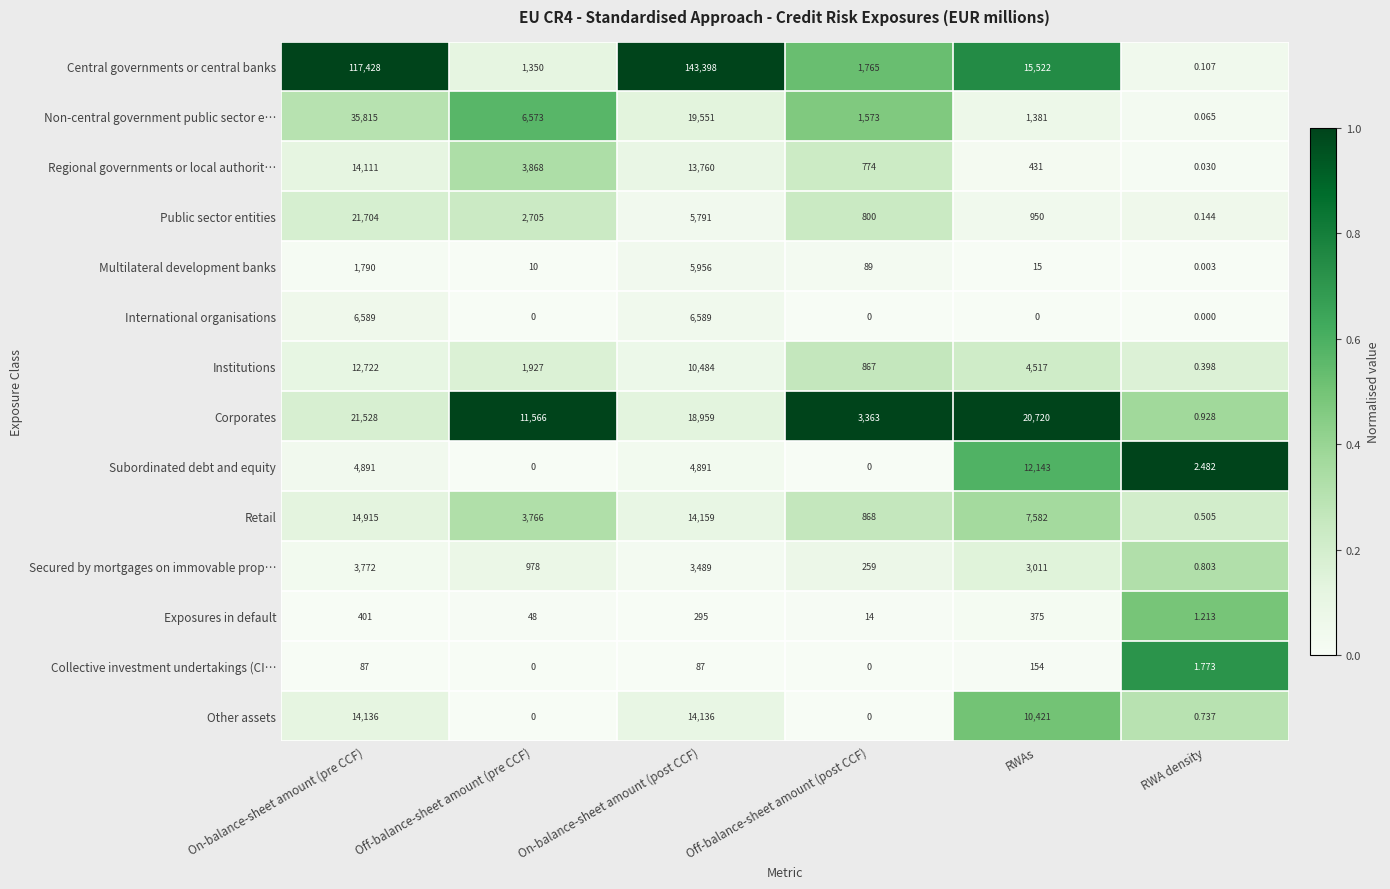

At which label is Public sector entities closest to 10852?

On-balance-sheet amount (post CCF)